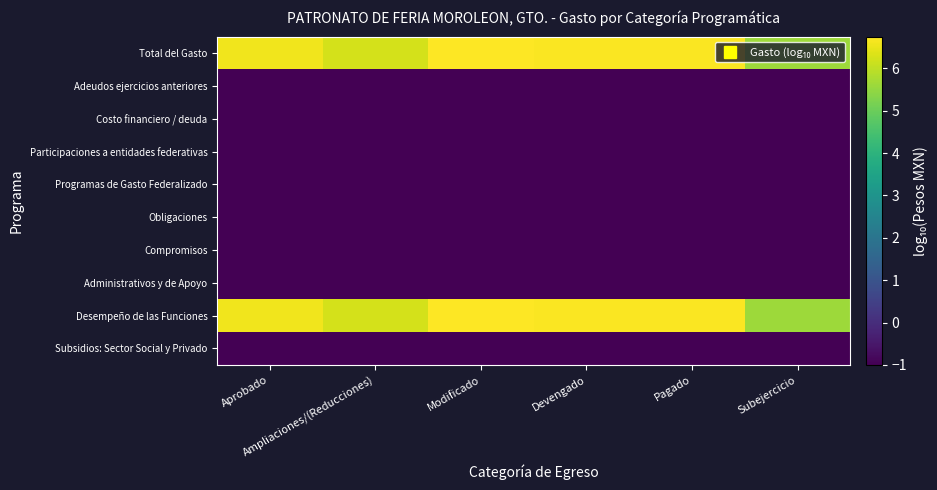

At how many categories does at least one series exceed 0?

6